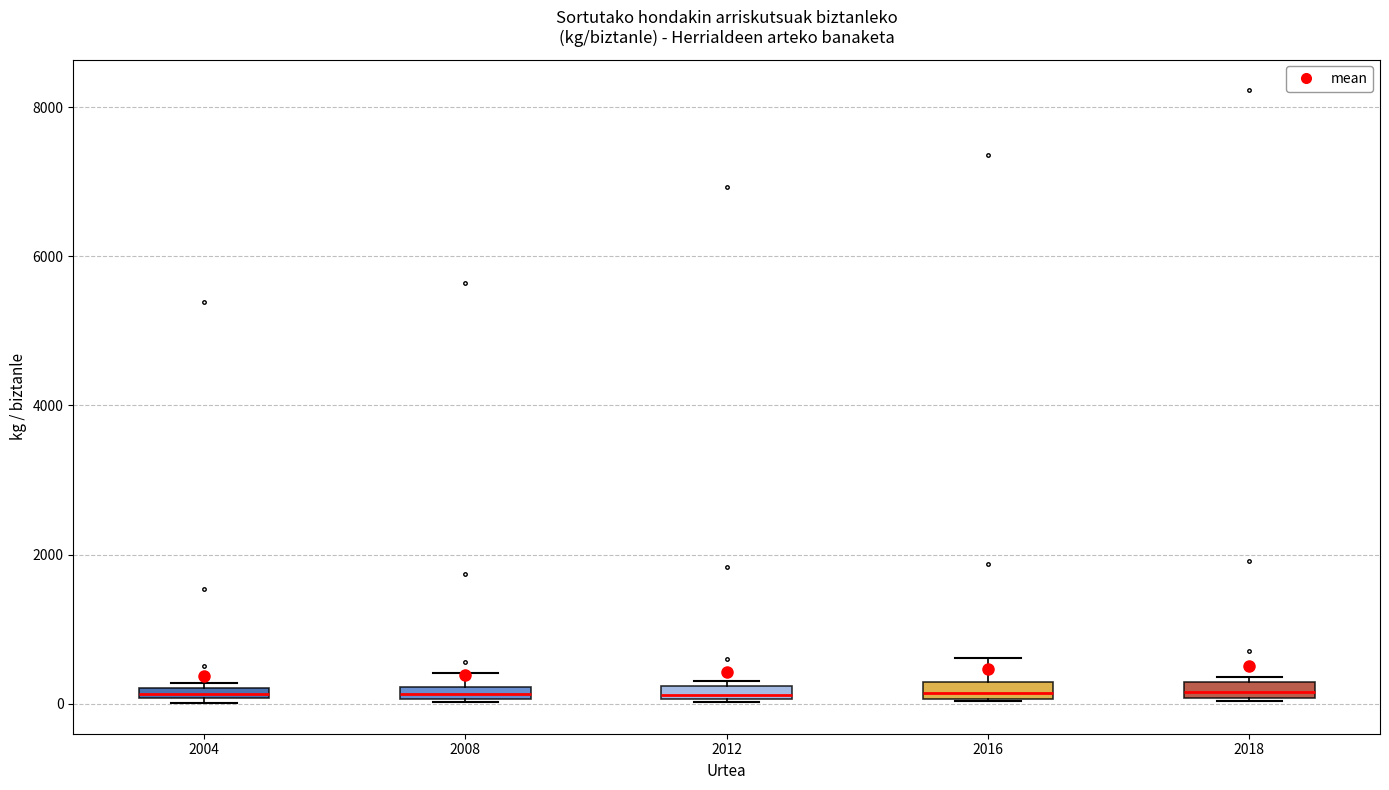

Where is the upper edge of the box at x = 2004 on the y-axis? The values are not printed on the chart, so give them approximately, as read against the axis.

200